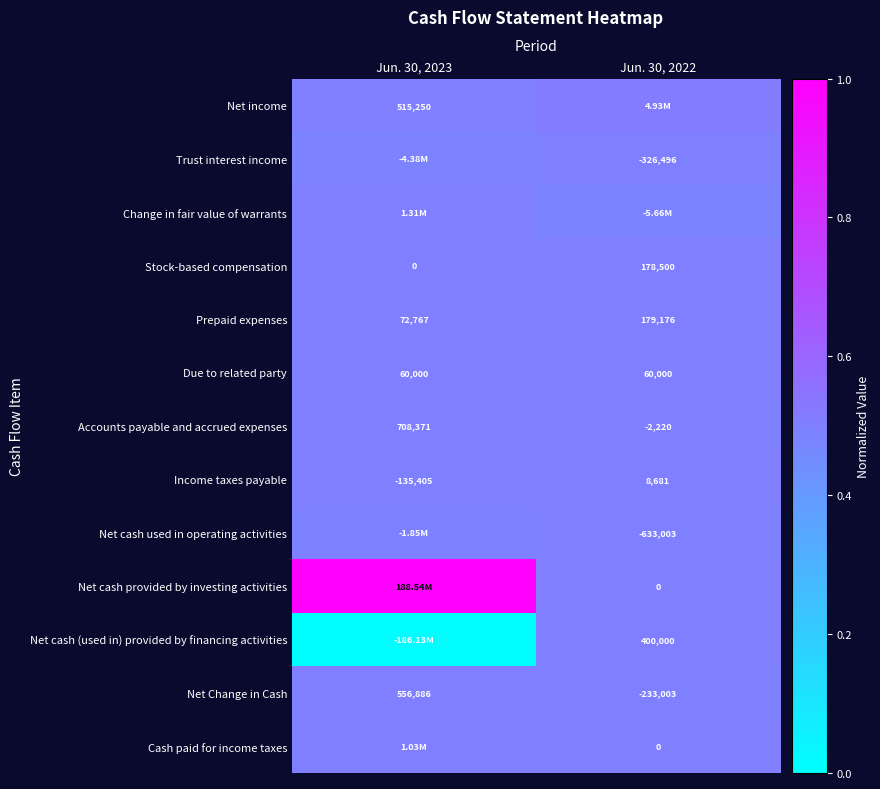

Is the value of Trust interest income at Jun. 30, 2022 greater than the value of Net Change in Cash at Jun. 30, 2022?

No